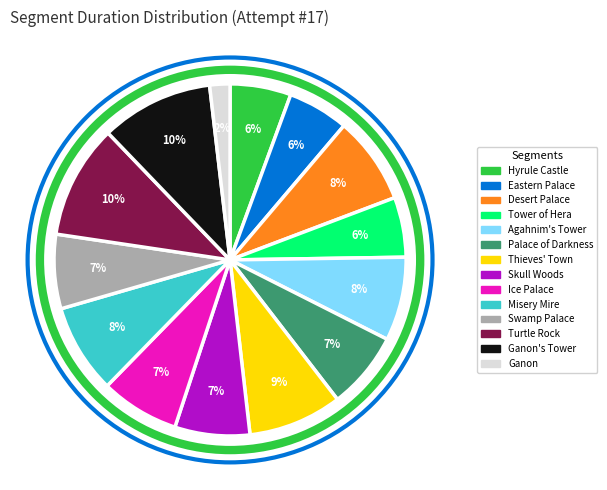

Count the number of slices in the pie.

14